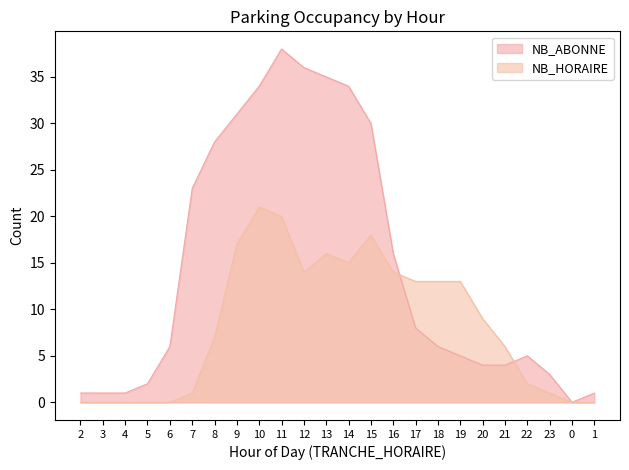

Where is the first local minimum for NB_HORAIRE?

12